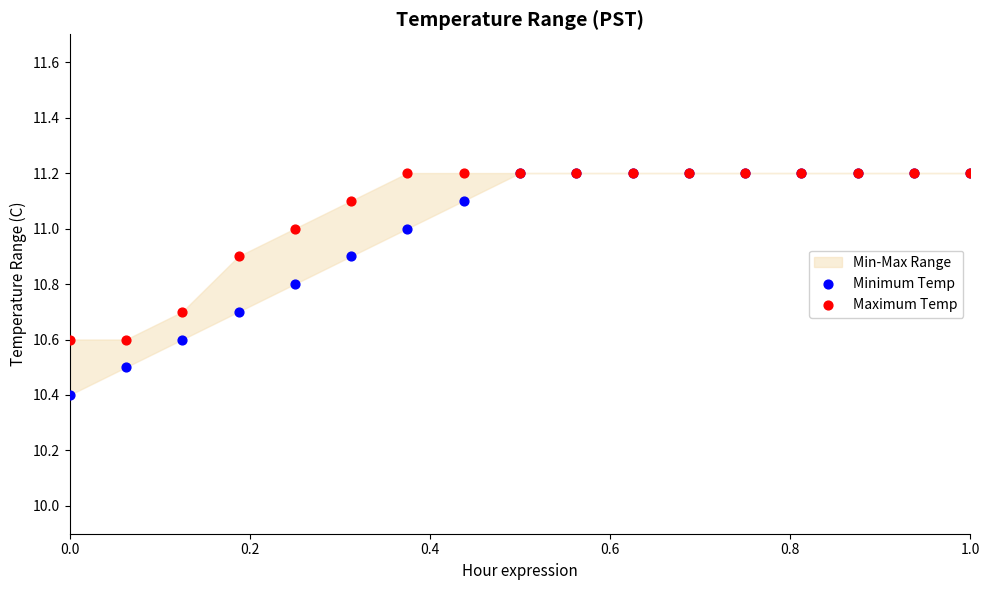

In the Minimum Temp series, what Y value is closest to 10?

10.4